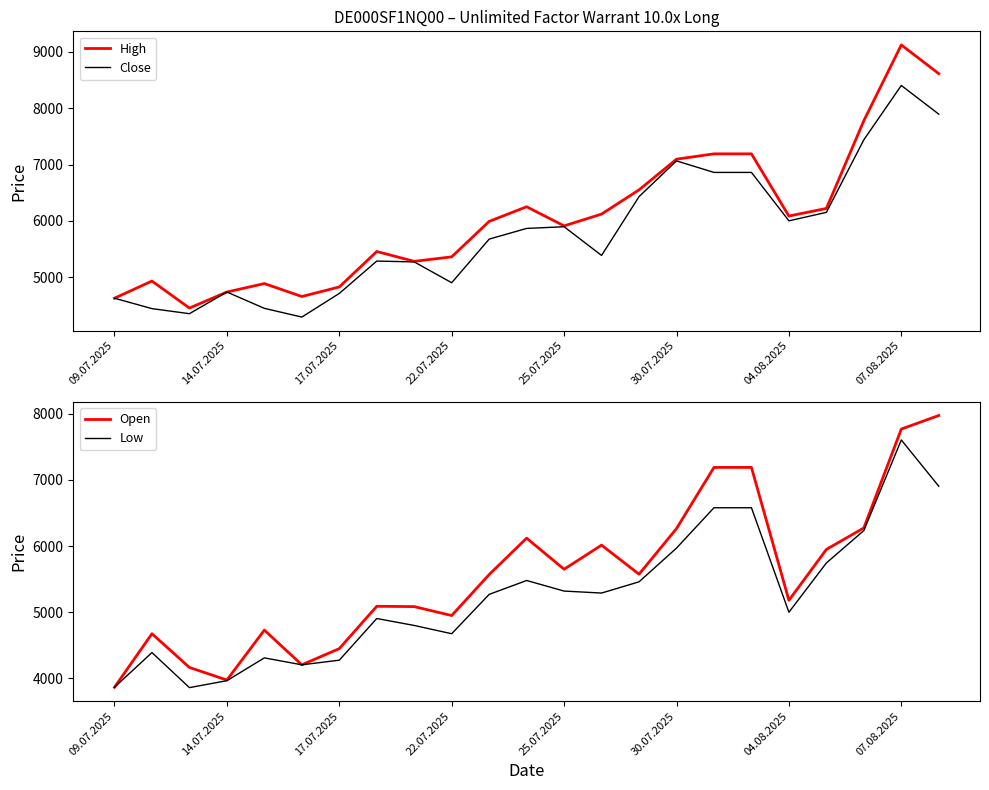

Which series has the largest total across all categories?

High